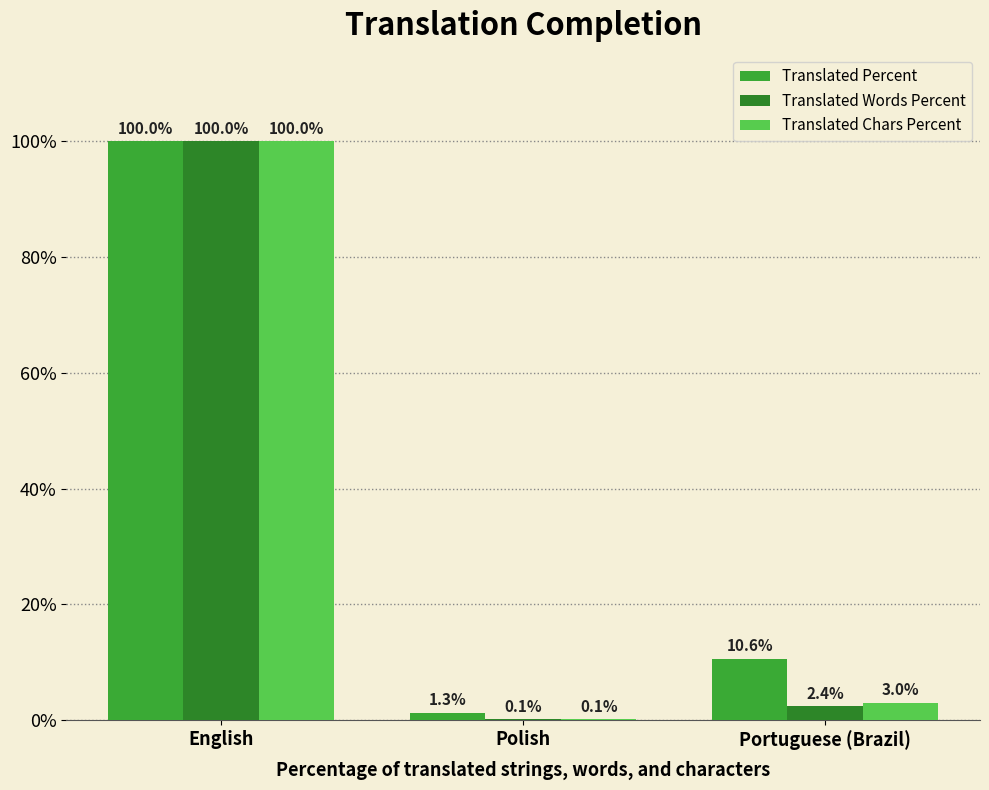

What is the total value across all series at Portuguese (Brazil)?

16.0